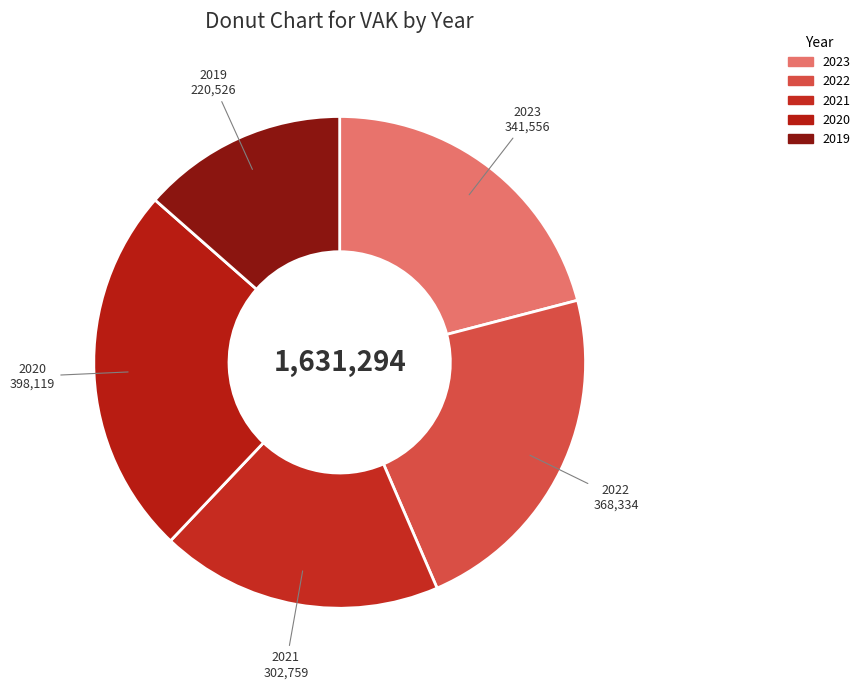

How many slices are in this pie chart?

5